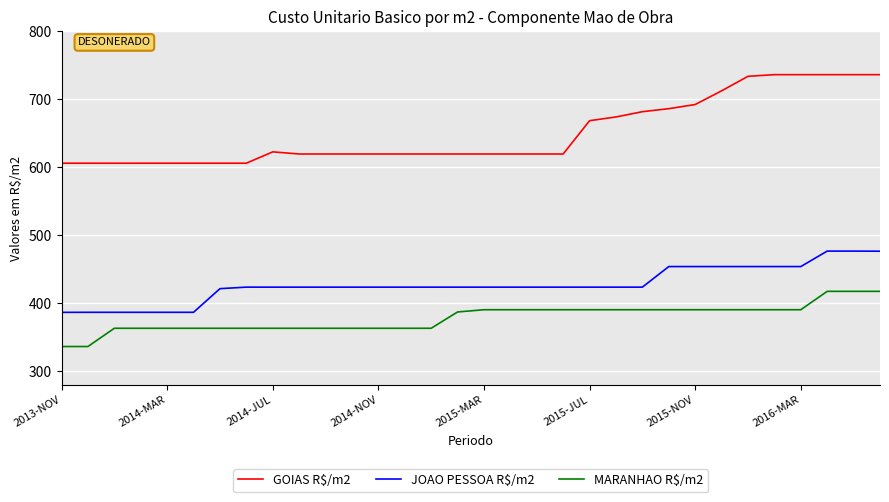

Which series has the widest spread of values?

GOIAS R$/m2